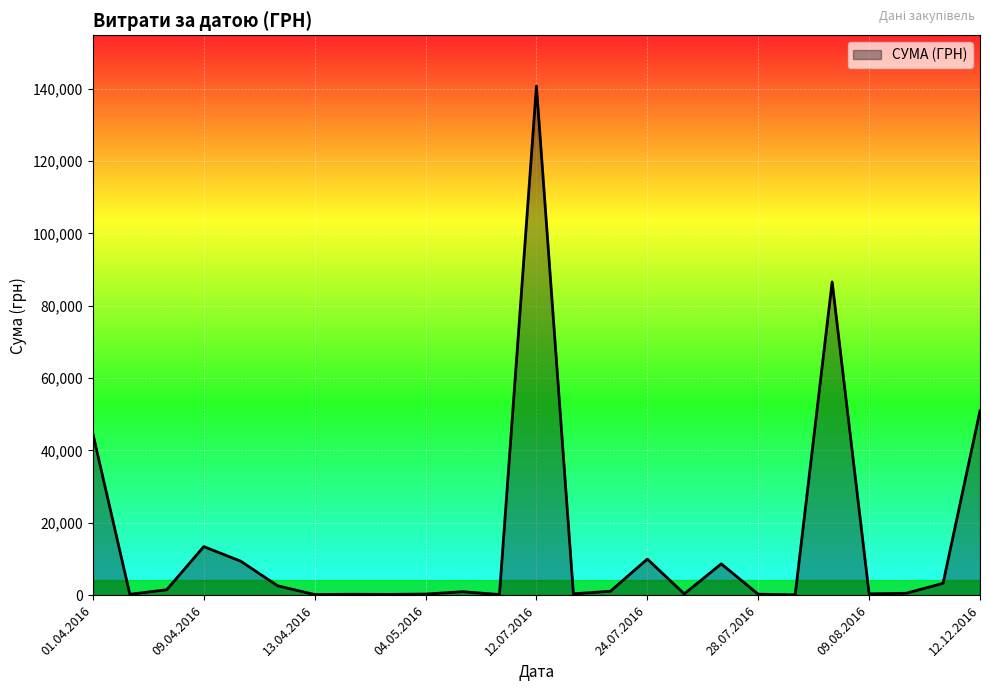

What is the minimum value shown in the chart?

97.8